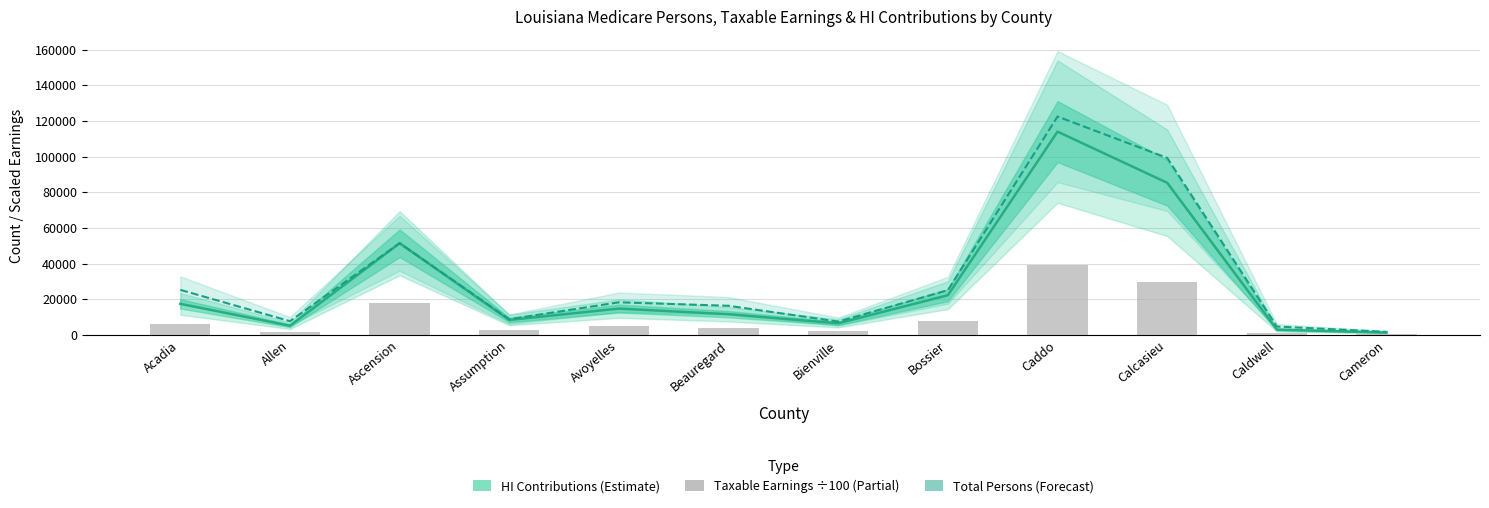

At which label is HI Contributions (Estimate) closest to 57676?

Ascension